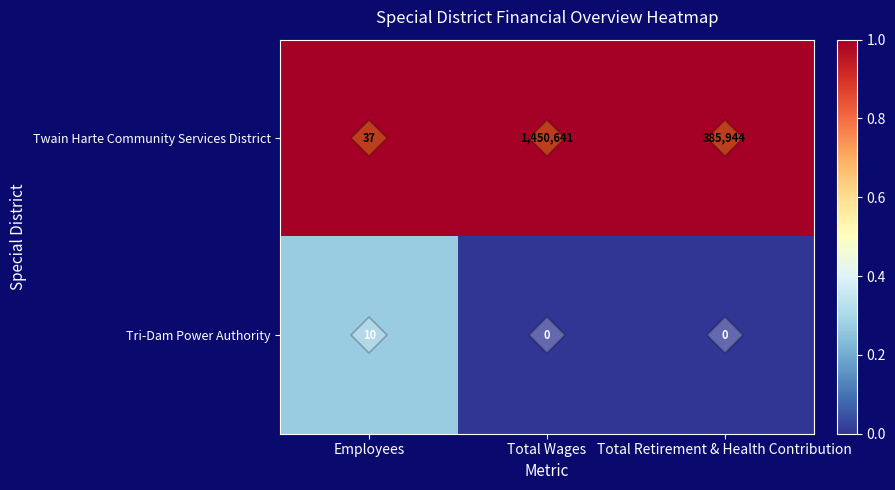

How many series are shown in this chart?

2